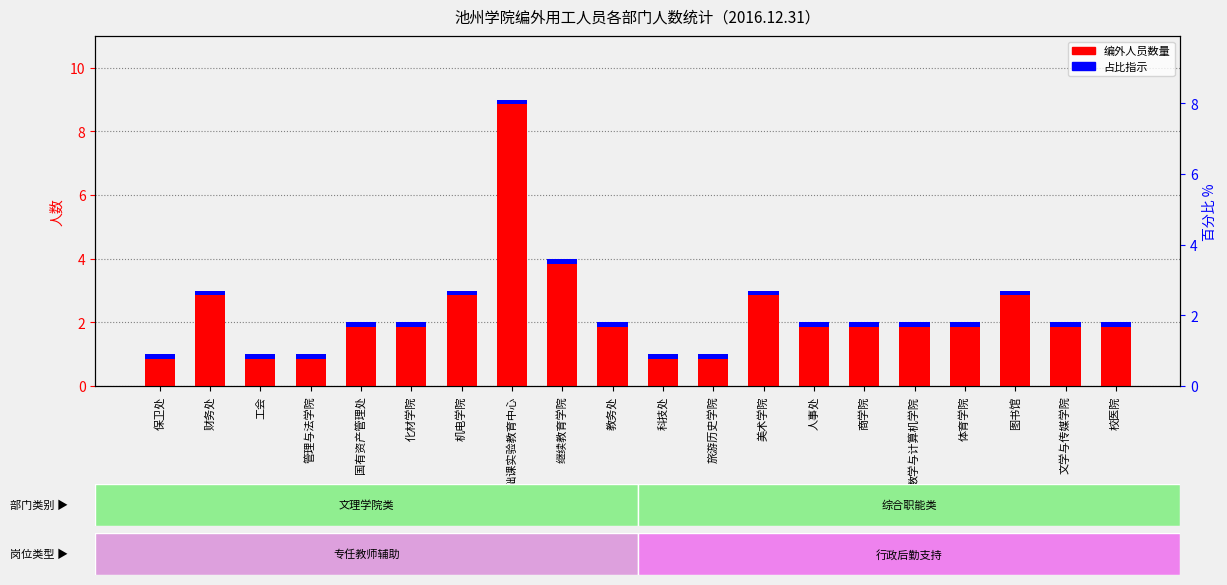

Reading right to left, what are all the values shown in this chart?

校医院=2	文学与传媒学院=2	图书馆=3	体育学院=2	数学与计算机学院=2	商学院=2	人事处=2	美术学院=3	旅游历史学院=1	科技处=1	教务处=2	继续教育学院=4	基础课实验教育中心=9	机电学院=3	化材学院=2	国有资产管理处=2	管理与法学院=1	工会=1	财务处=3	保卫处=1